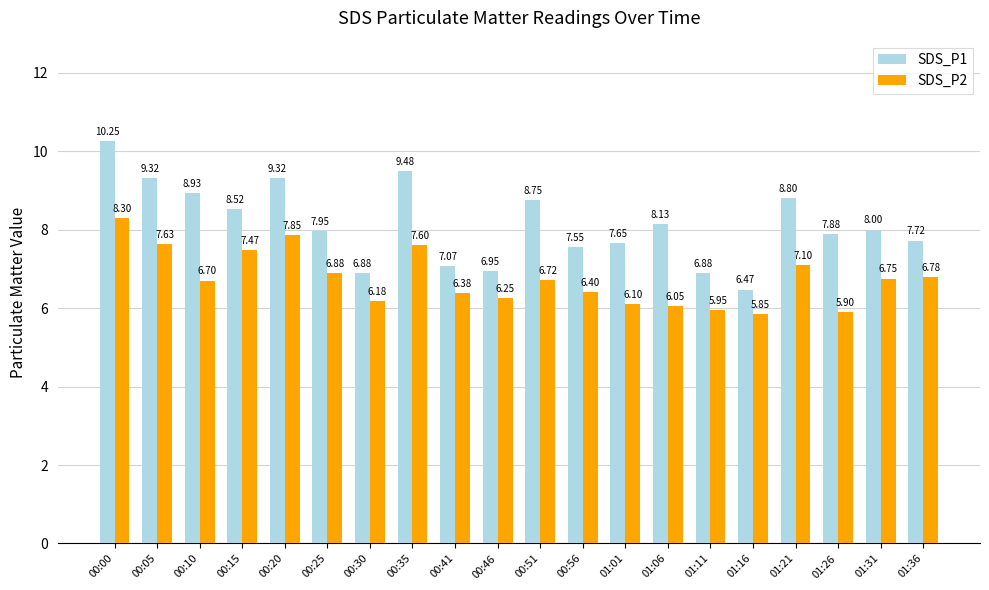

Are the bars grouped side by side (vs. stacked)?

Yes